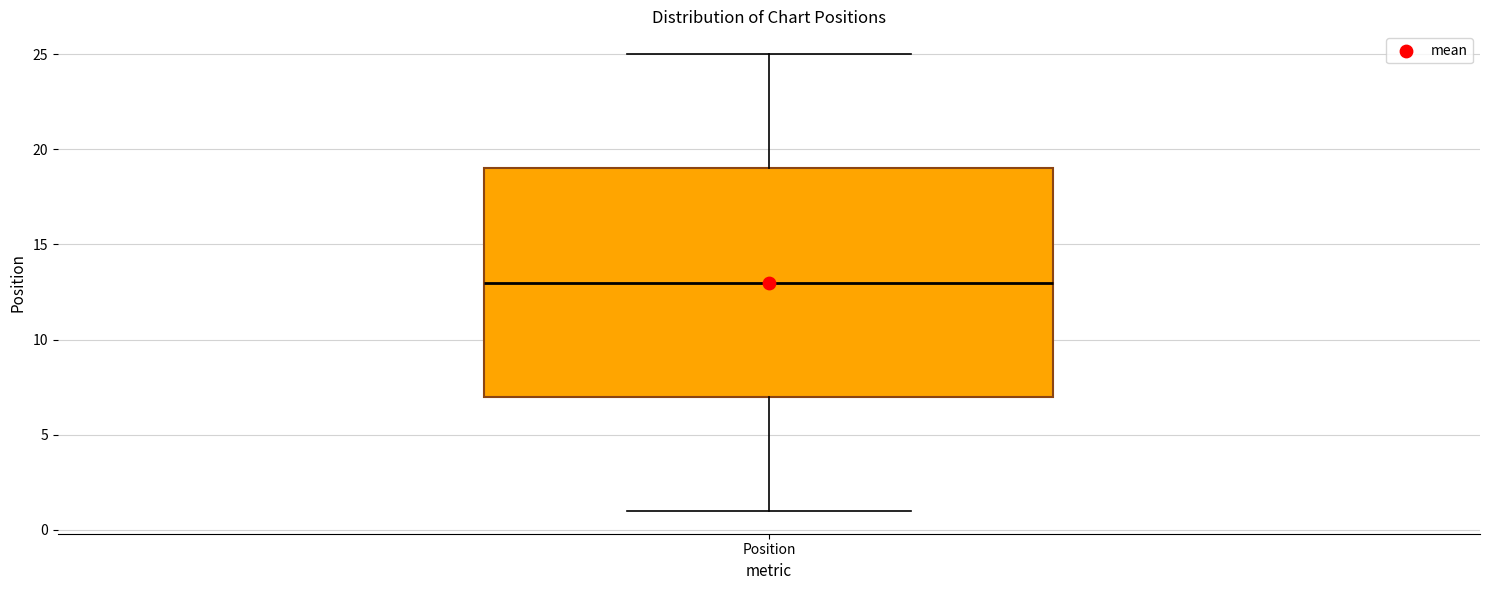

Where is the upper edge of the box for Position on the y-axis? The values are not printed on the chart, so give them approximately, as read against the axis.

19